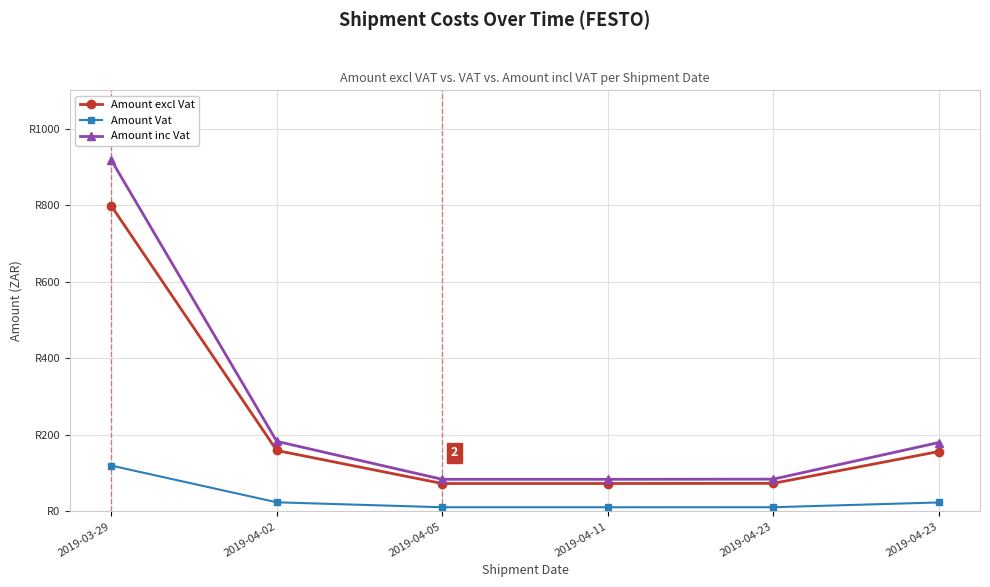

True or false: Amount Vat has more than 1 points higher than both neighbors.

False